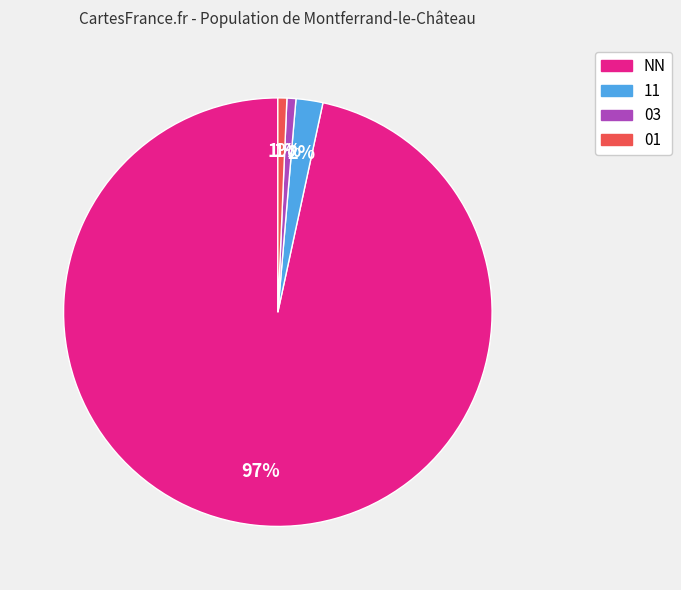

Is there a majority slice in this chart?

Yes